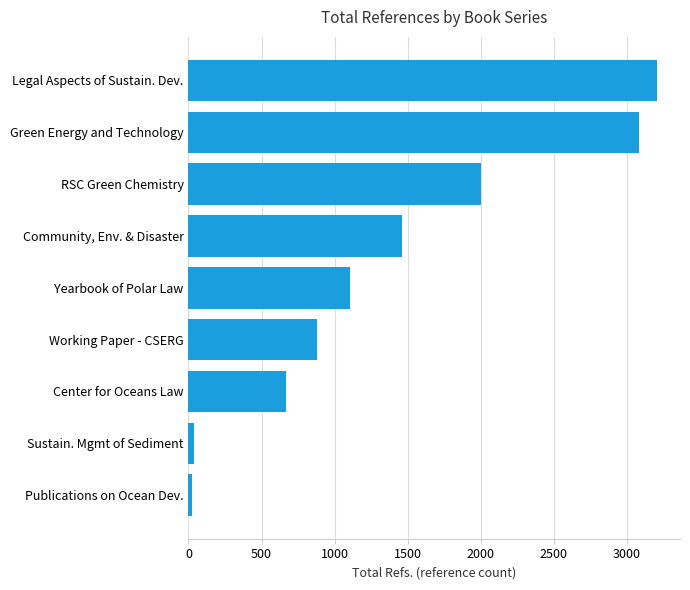

Rank the categories by value from highest to lowest.

Legal Aspects of Sustain. Dev., Green Energy and Technology, RSC Green Chemistry, Community, Env. & Disaster, Yearbook of Polar Law, Working Paper - CSERG, Center for Oceans Law, Sustain. Mgmt of Sediment, Publications on Ocean Dev.